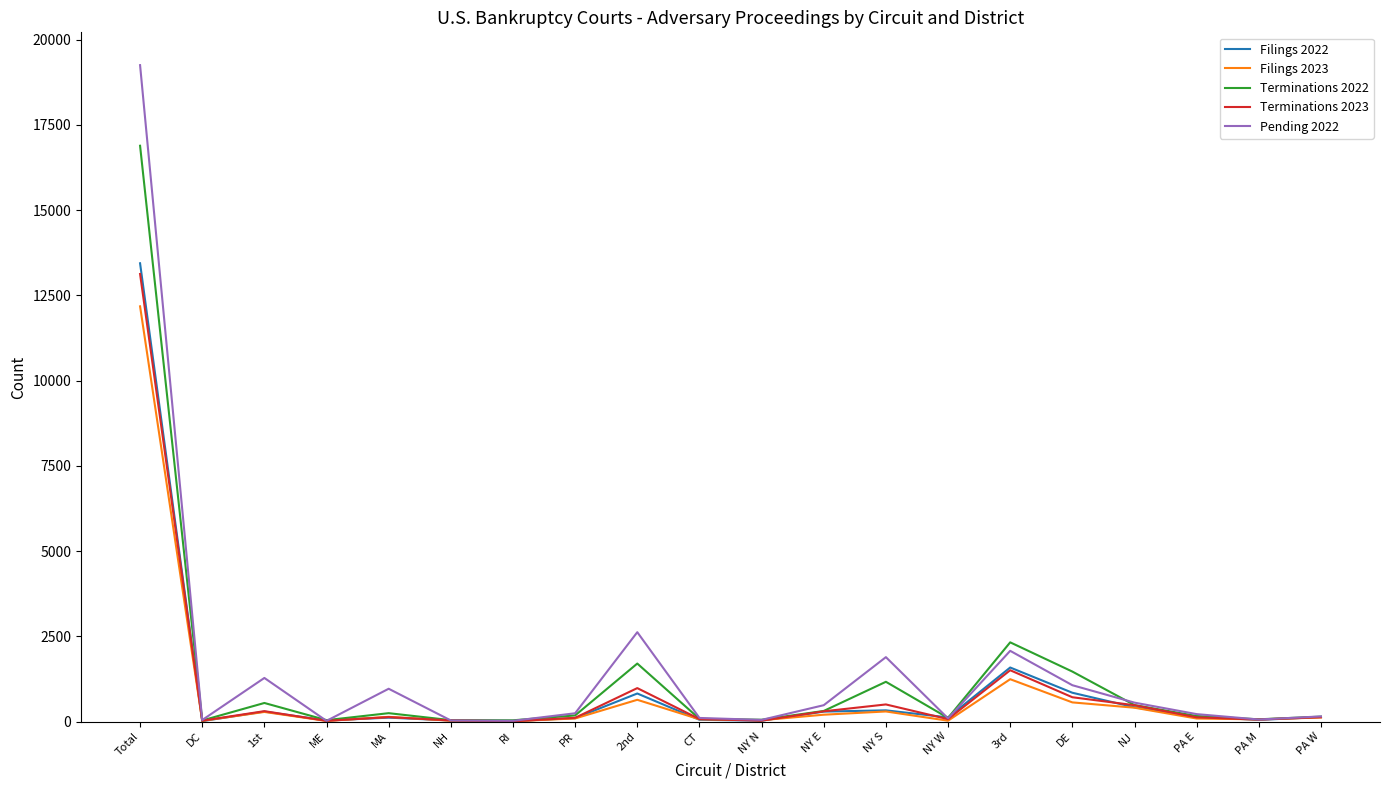

What is the difference between the maximum and minimum values in the Filings 2022 series?

13426